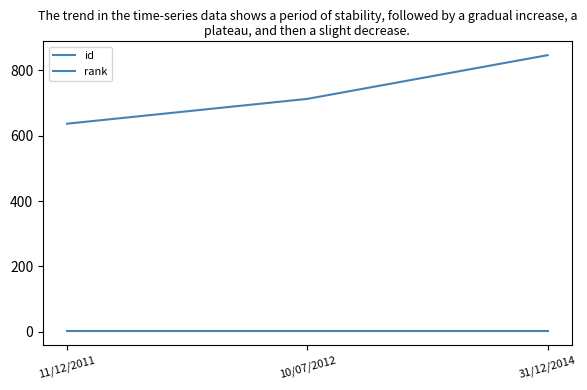

How many distinct data groups are displayed?

2